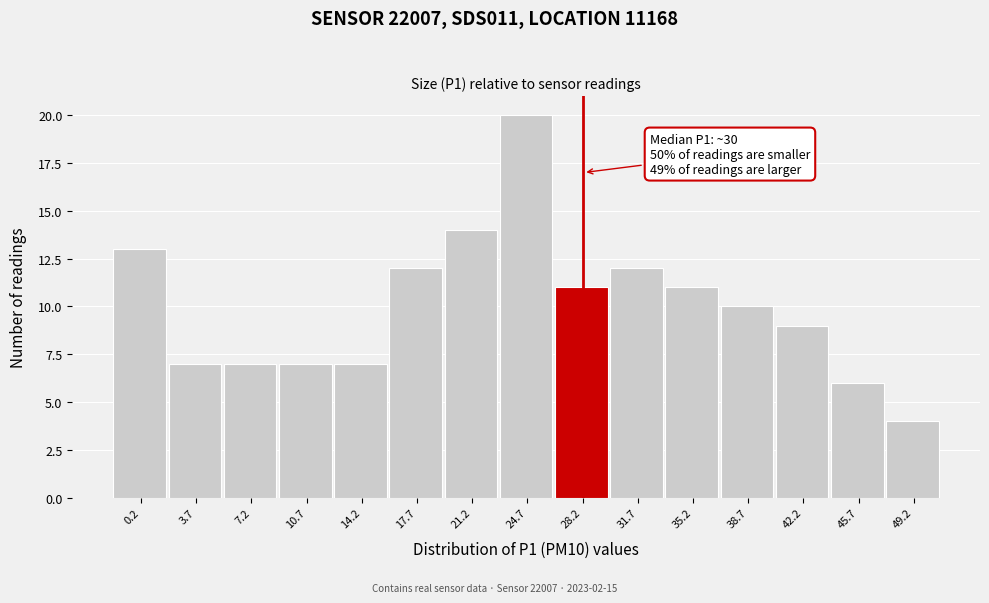

Reading left to right, transcribe all the data shown in this chart.

13	7	7	7	7	12	14	20	11	12	11	10	9	6	4